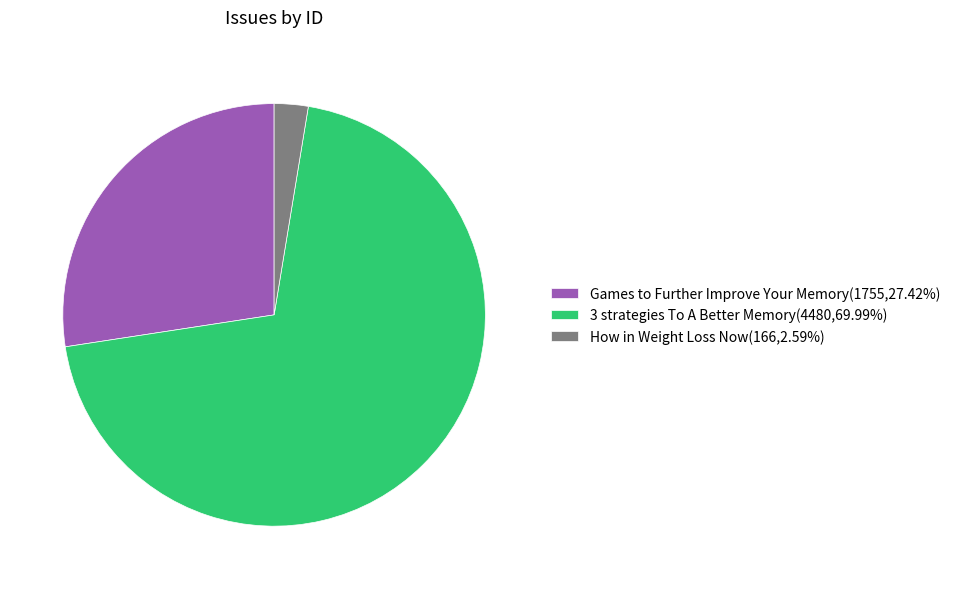

Is it true that Games to Further Improve Your Memory is 27% of the pie?

True